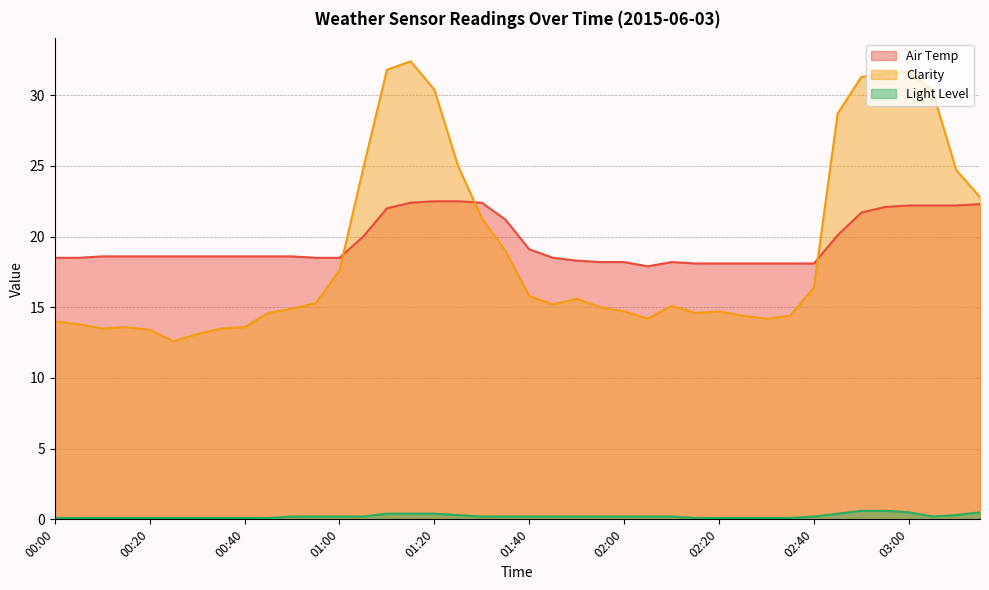

How many times do Air Temp and Clarity cross each other?

3